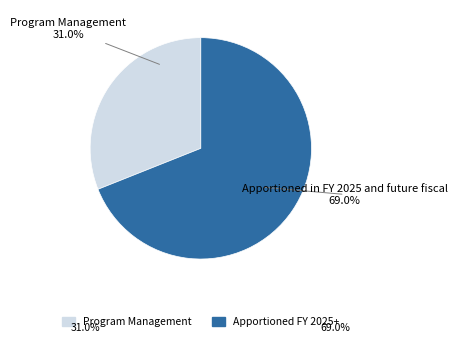

Is there a majority slice in this chart?

Yes